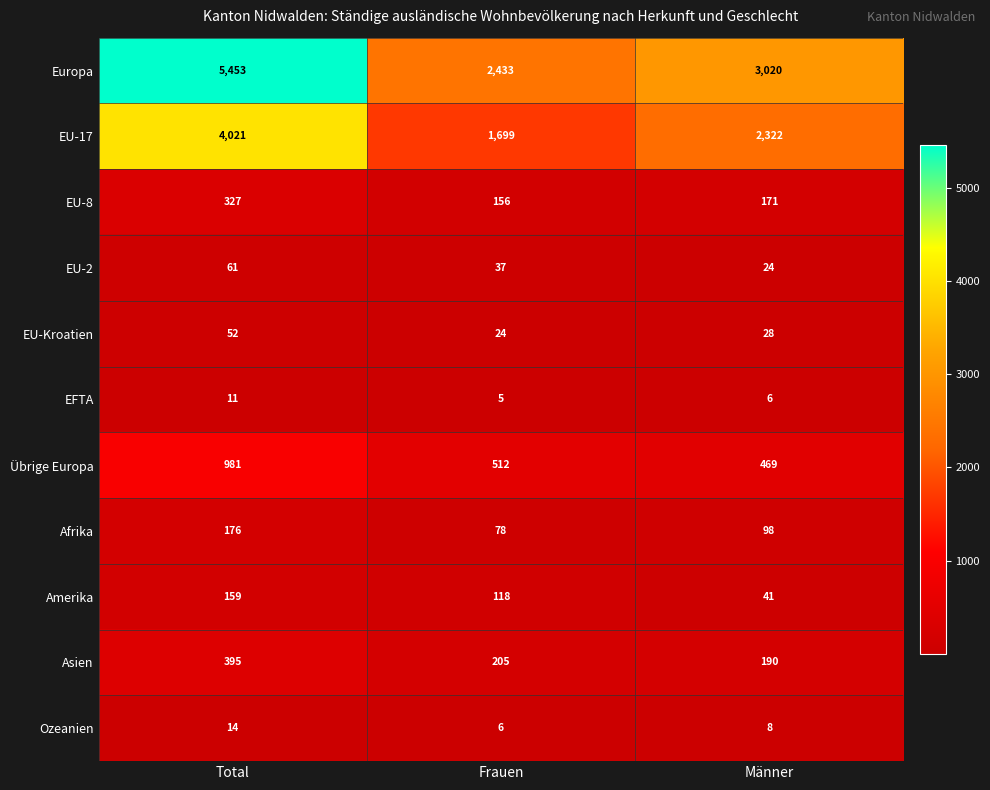

At which label is Afrika closest to 127?

Männer